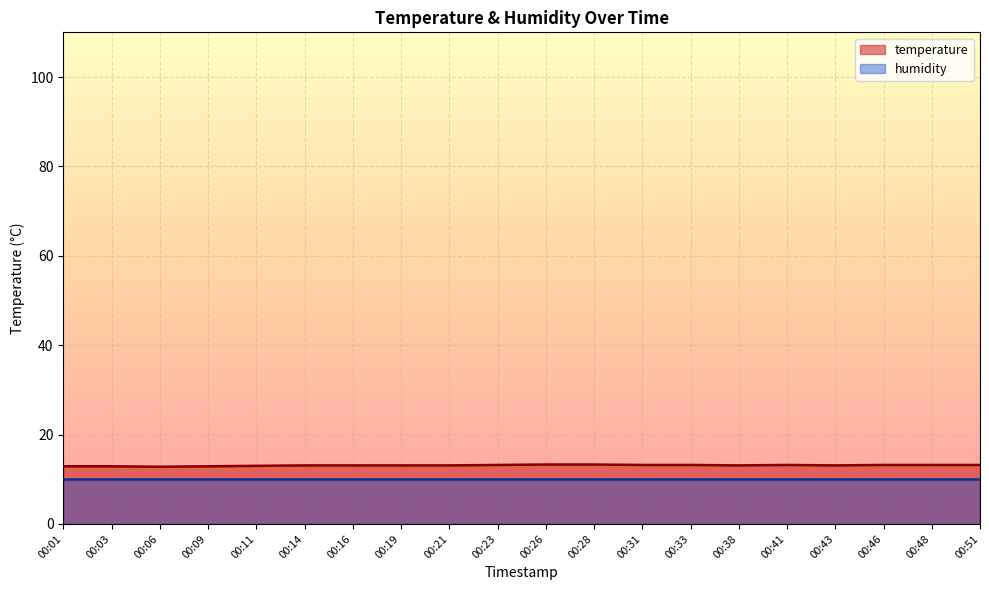

Between 00:43 and 00:41, which is larger?

00:41